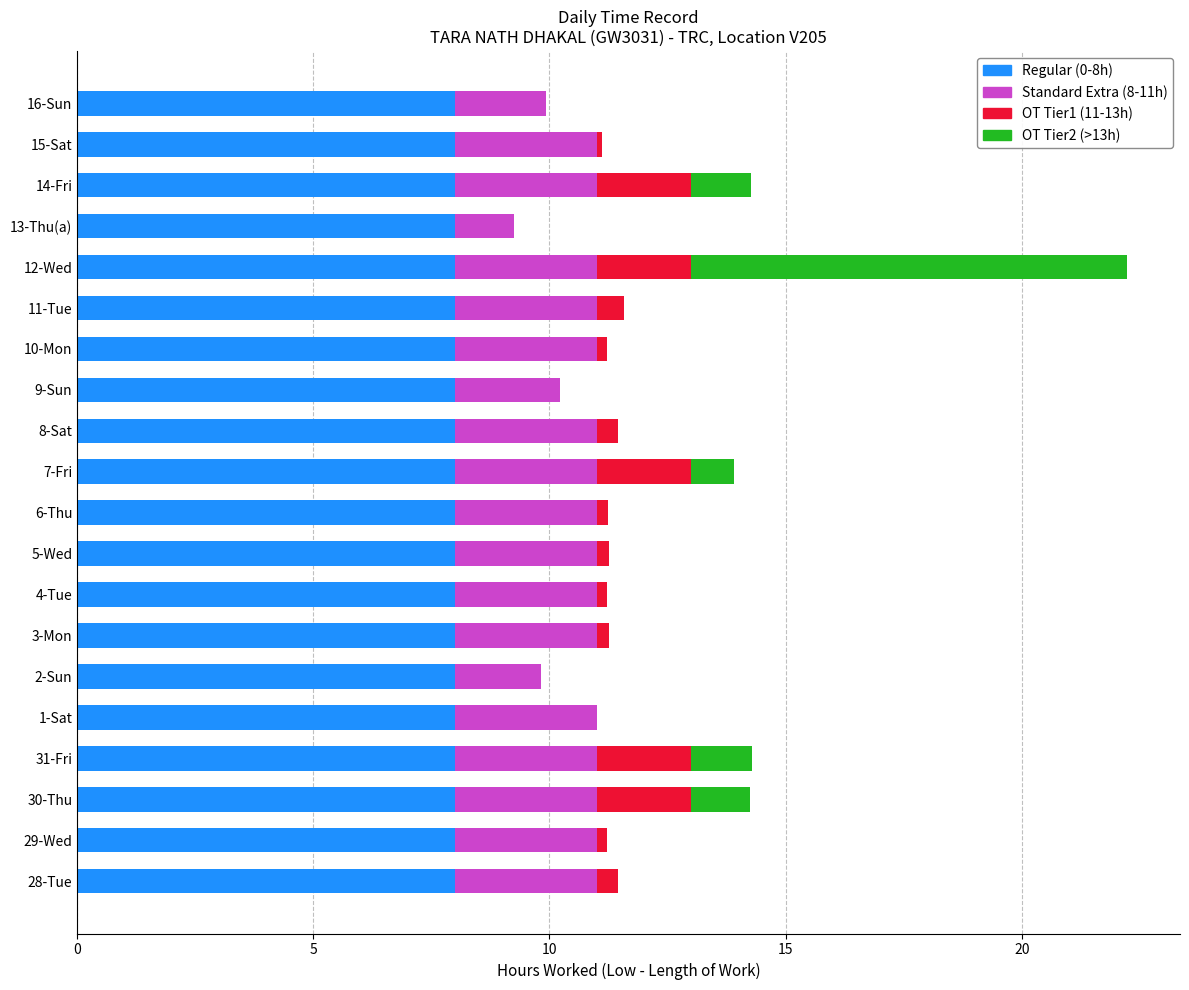

What is the total value across all series at 31-Fri?

14.3